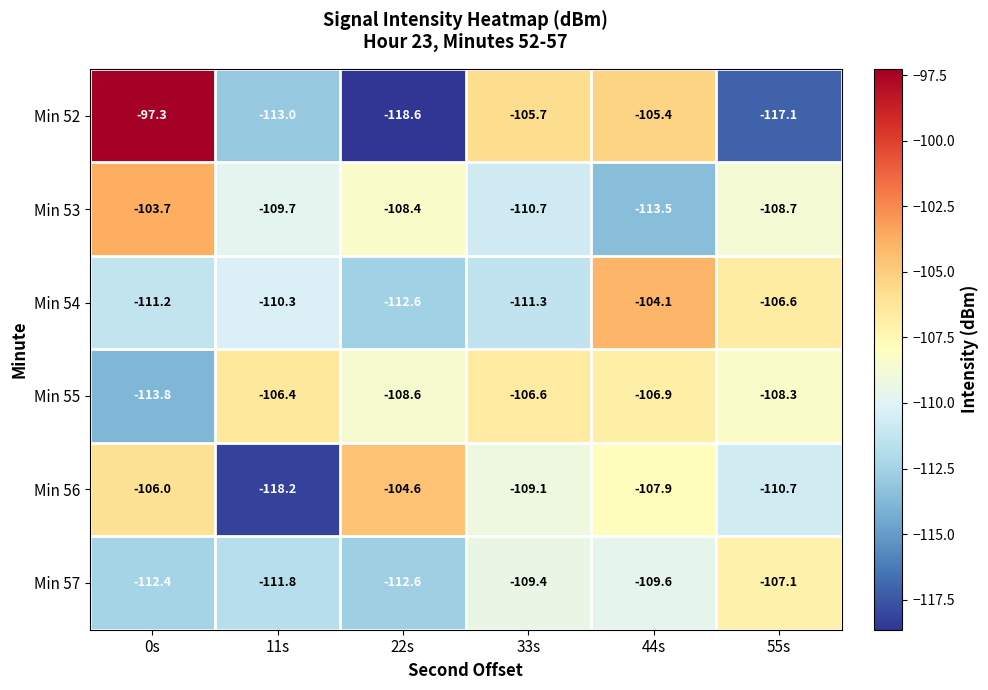

Is the value of Min 56 at 22s greater than the value of Min 54 at 44s?

No